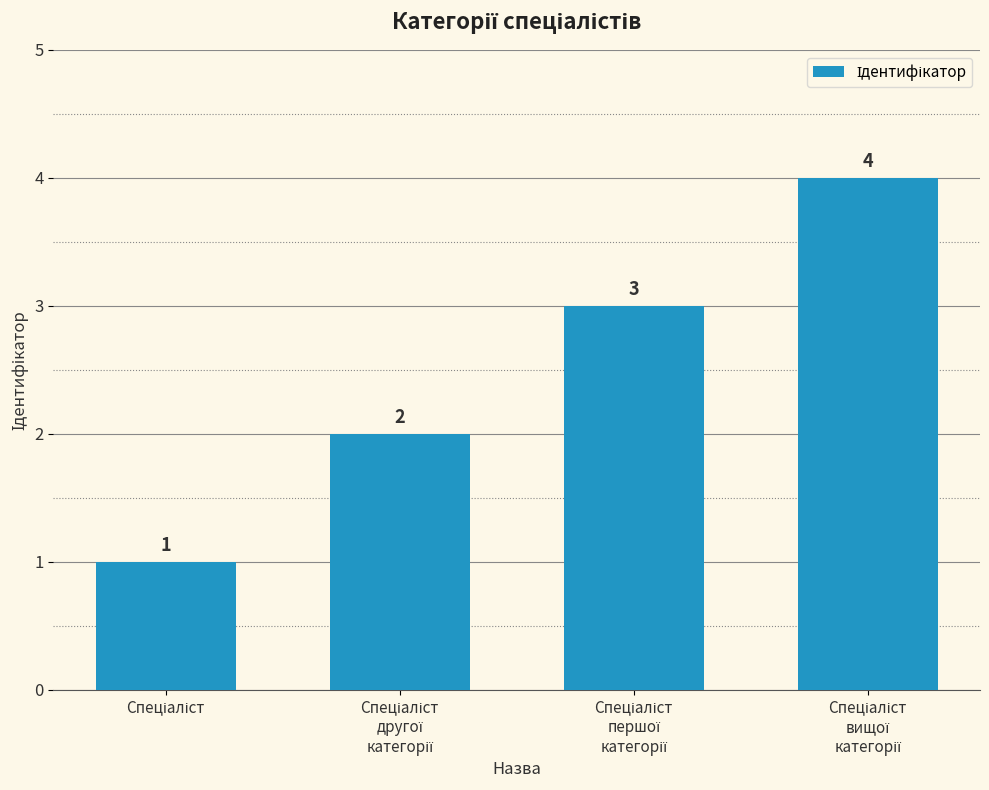

What is the greatest value displayed?

4